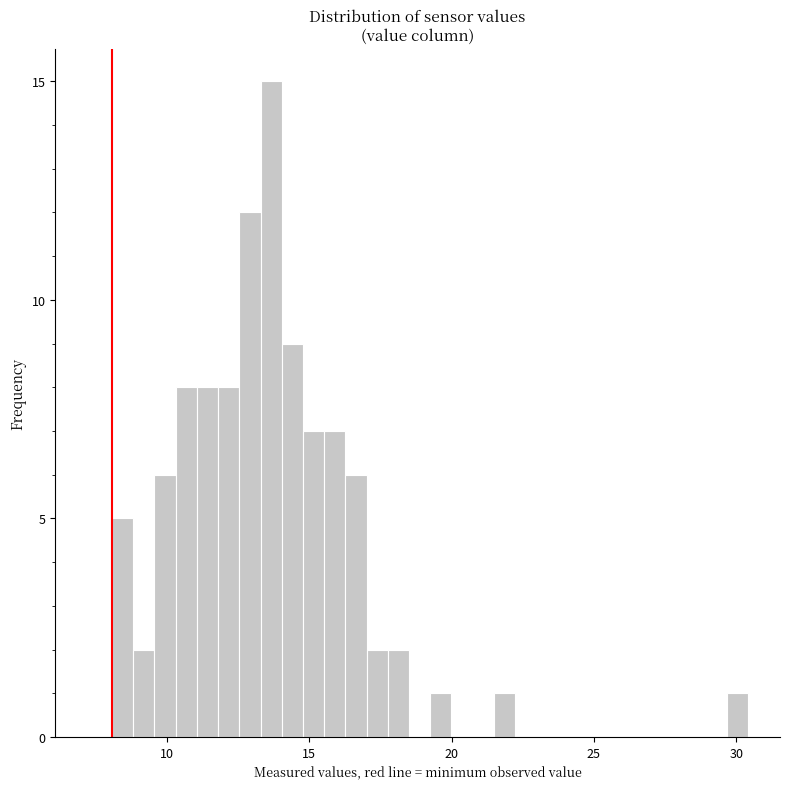

Around what value on the x-axis is the tallest bar? Give the approximate position of its centre, as read against the axis.

13.5